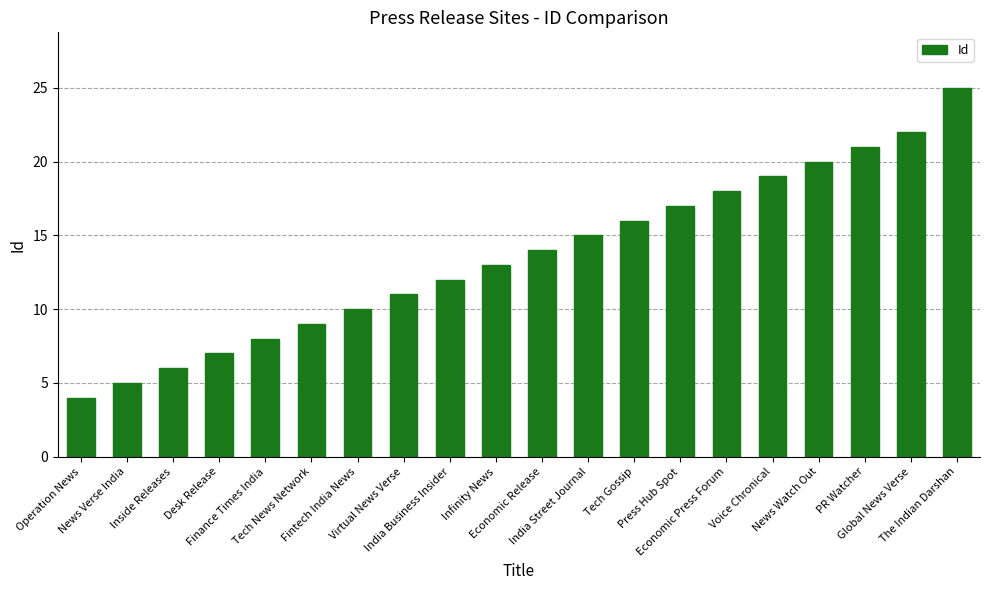

Does the chart contain stacked bars?

No